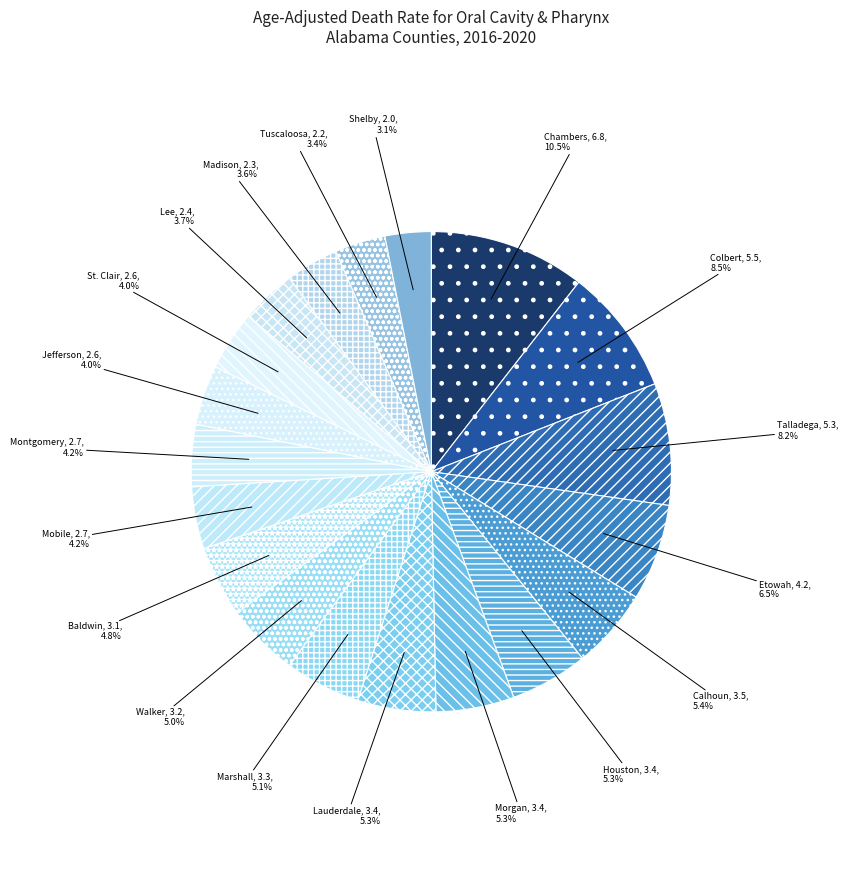

How many segments does this pie chart have?

19